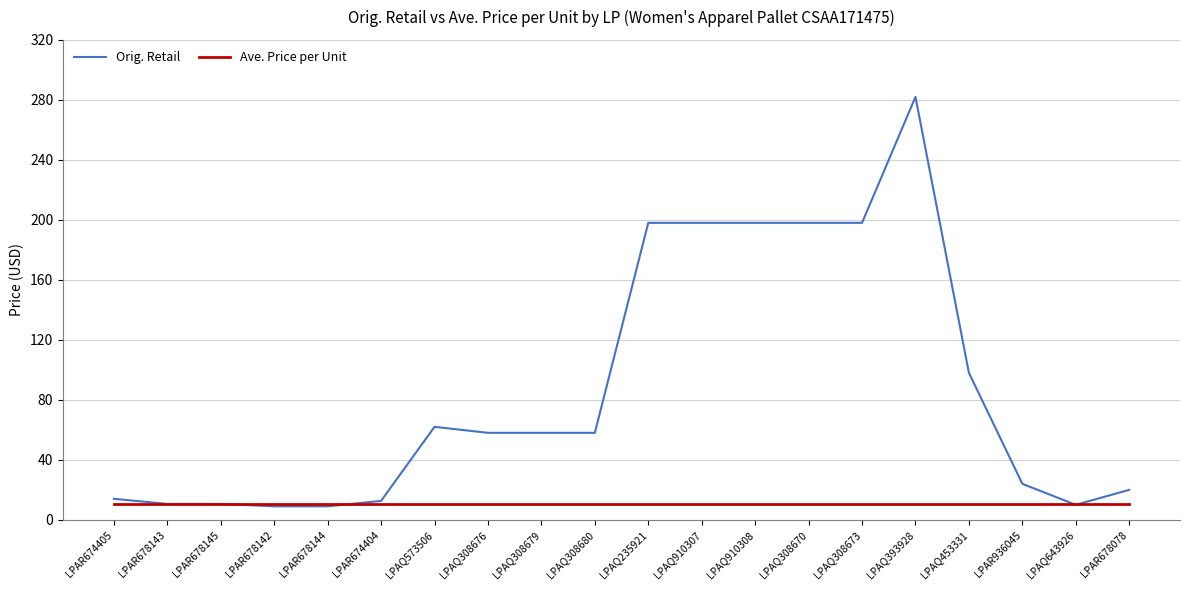

How many intersections are there between Ave. Price per Unit and Orig. Retail?

4